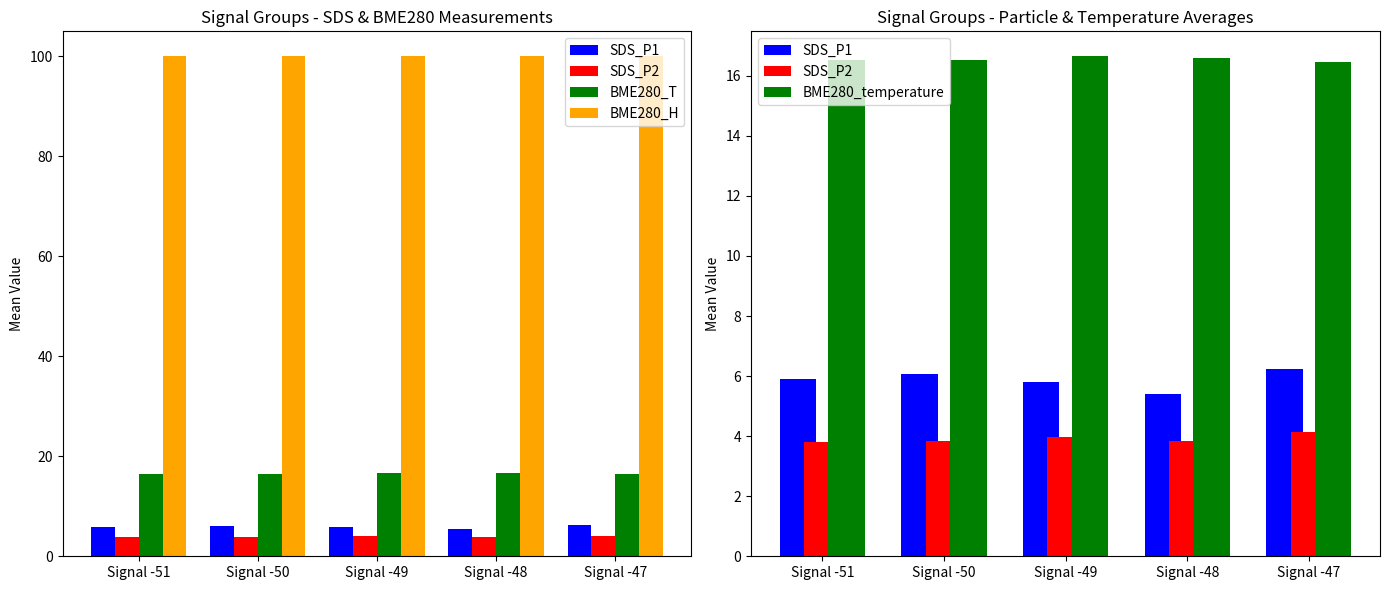

Which series changed the most between Signal -50 and Signal -49?

SDS_P1